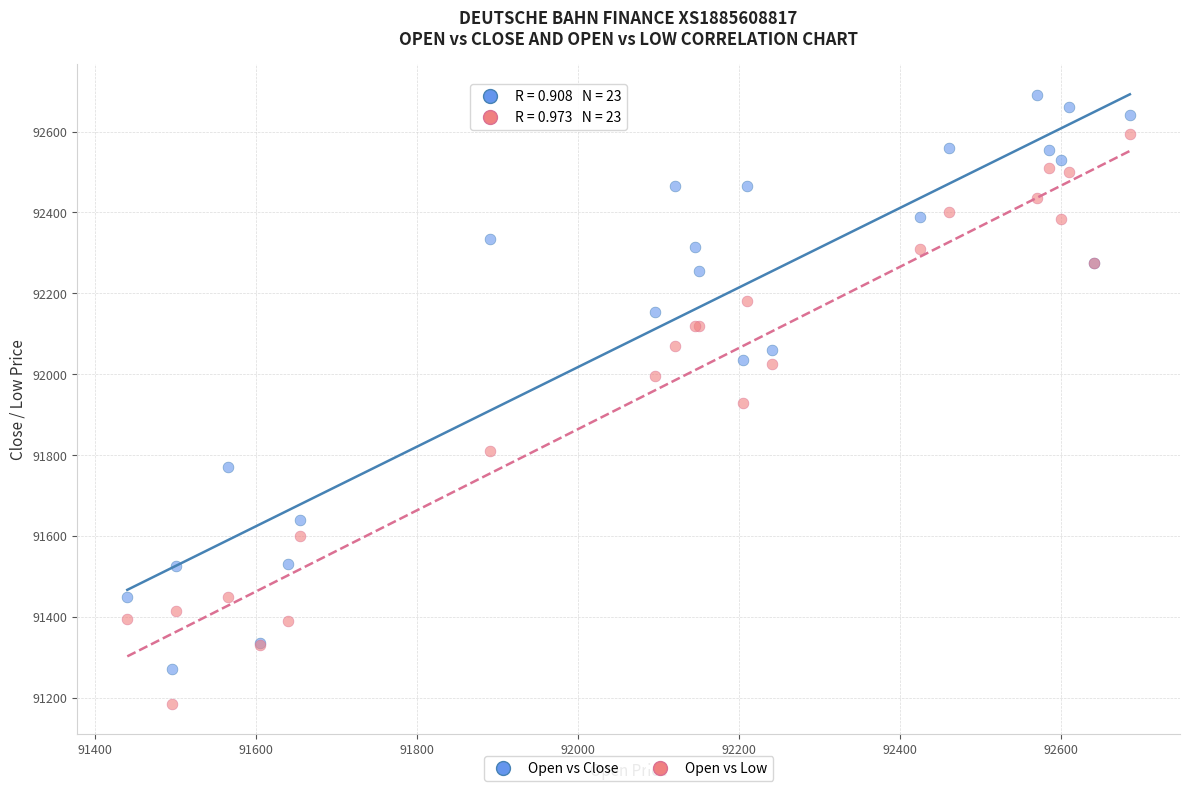

Which series contains the highest Y value?

Open vs Close